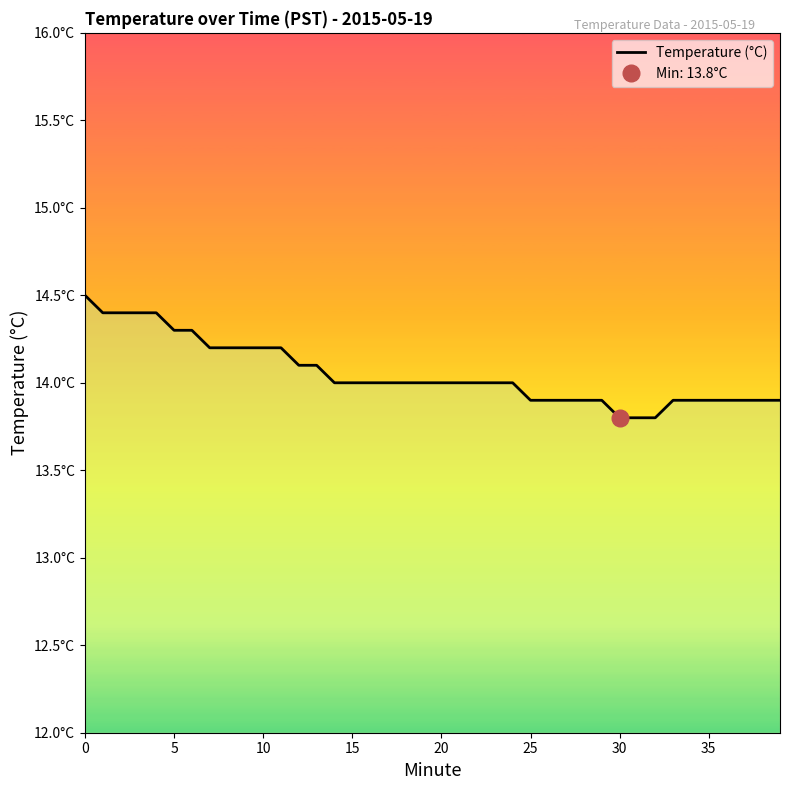

What is the average value?

14.1